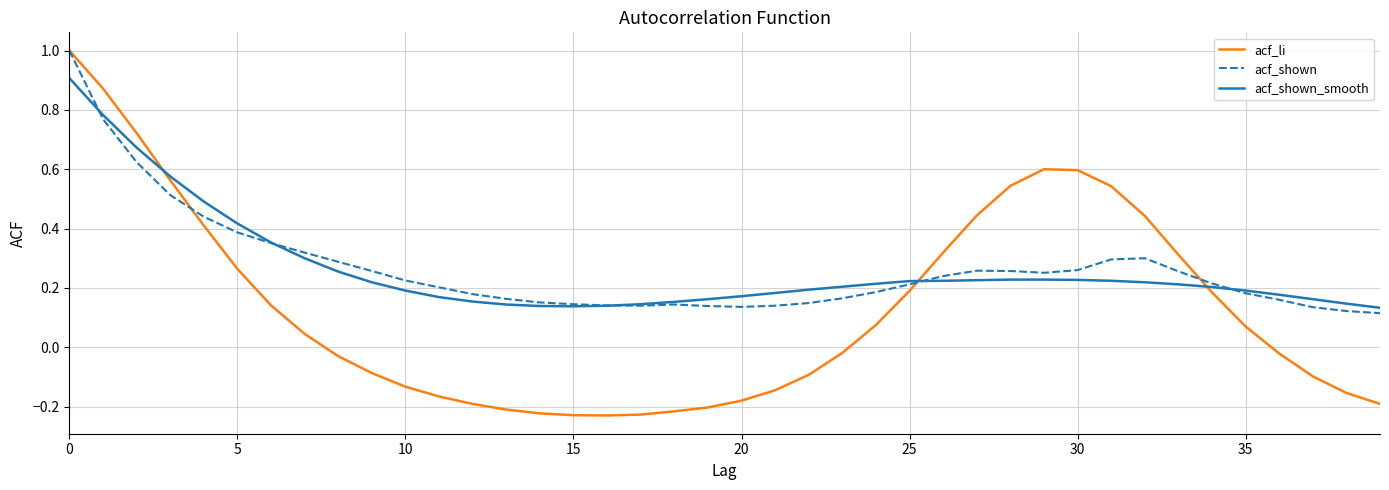

True or false: acf_shown has more than 2 interior local peaks.

True